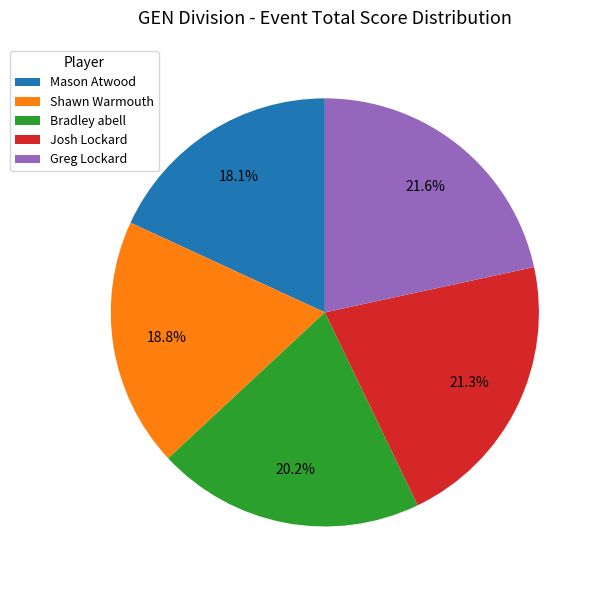

Between Greg Lockard and Bradley abell, which is larger?

Greg Lockard